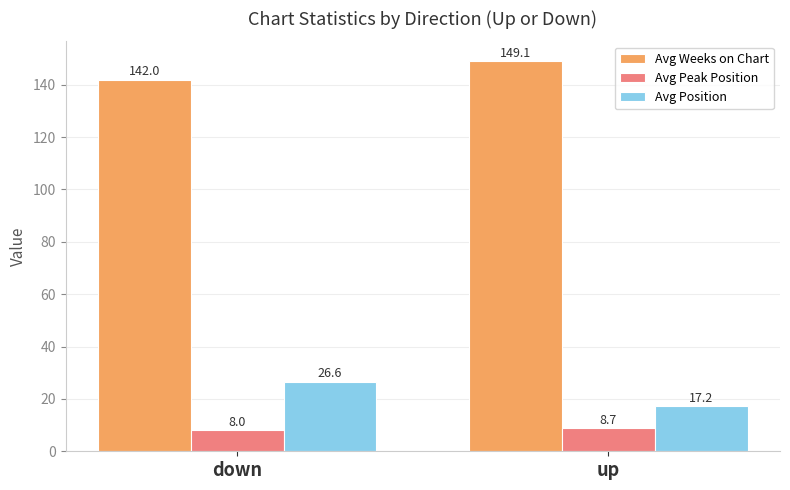

Where does the Avg Weeks on Chart series first go above 149?

up